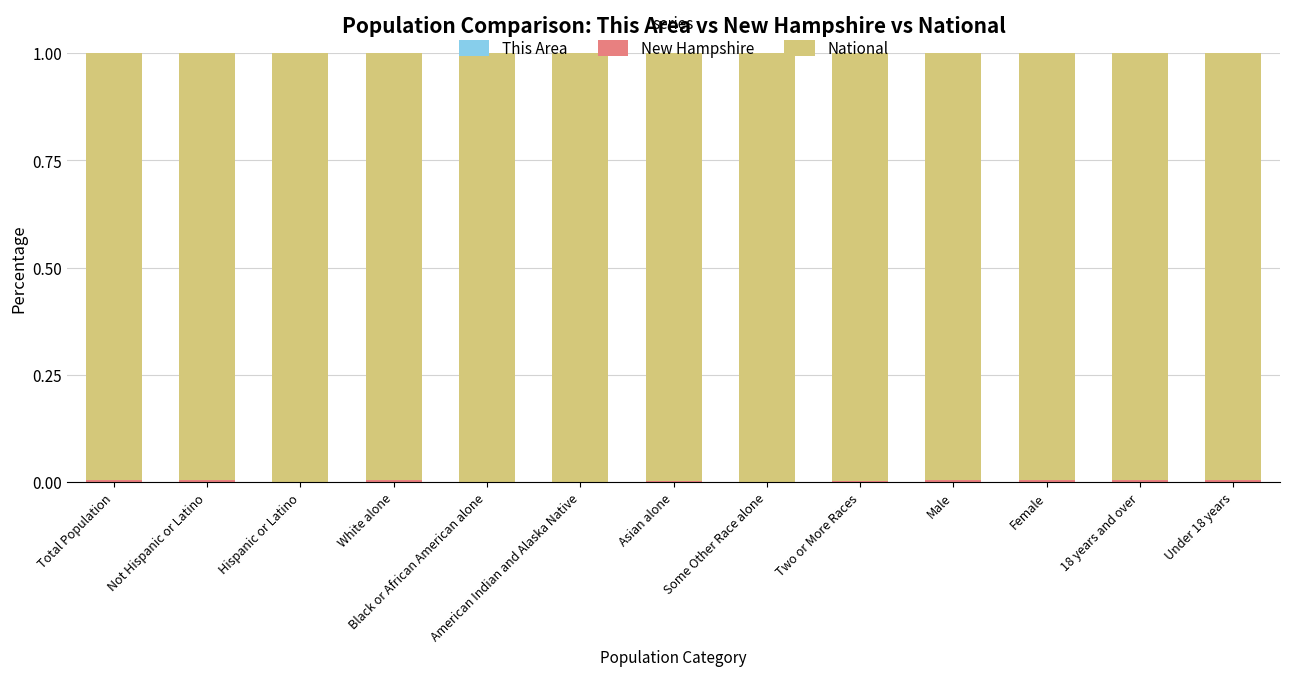

What is the label of the 5th bar from the right?

Two or More Races